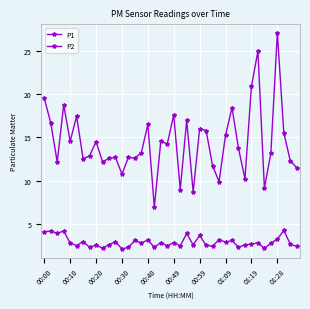

How many lines are shown in the chart?

2